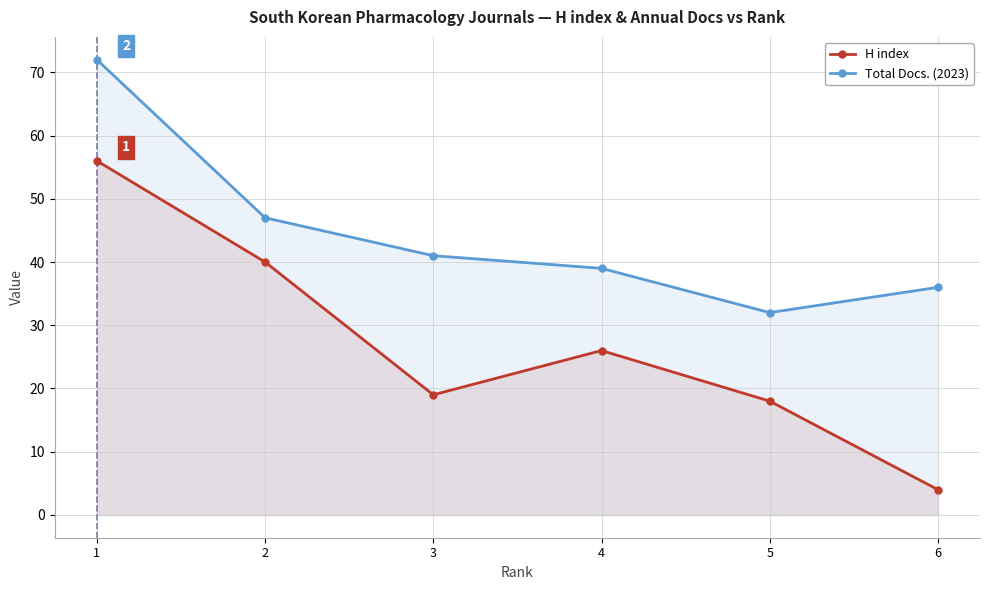

What value does the H index series have at 4?

26